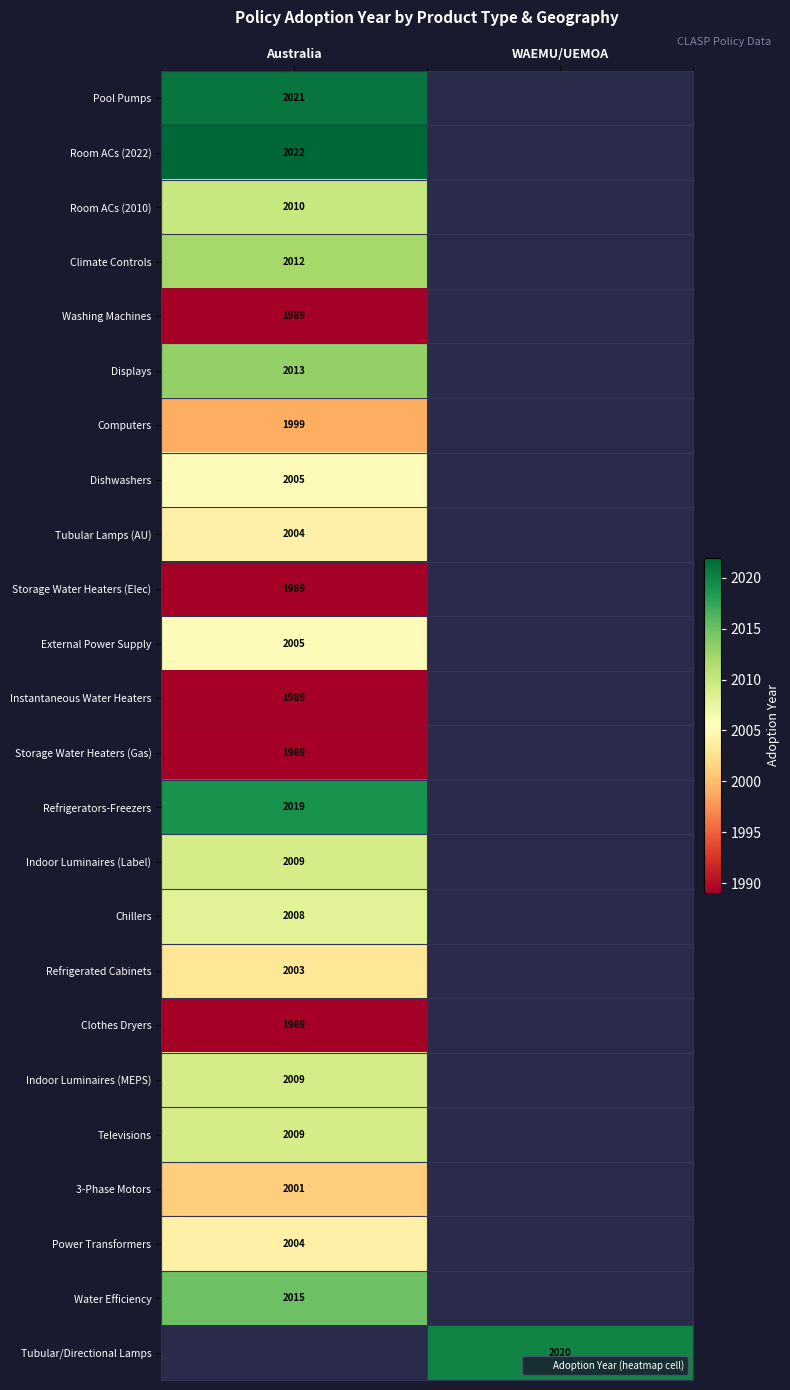

Which series has the largest range (max minus min)?

Pool Pumps